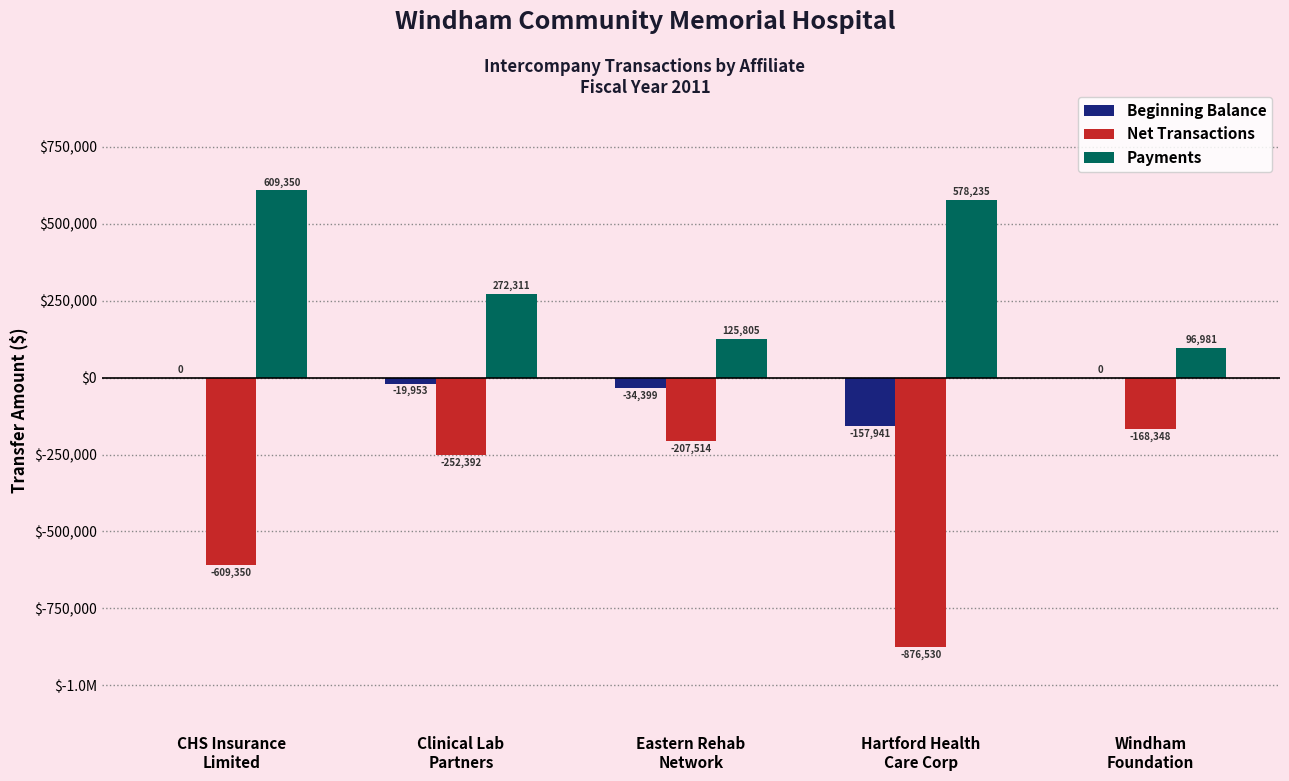

Rank the series at Hartford Health
Care Corp from highest to lowest value.

Payments, Beginning Balance, Net Transactions